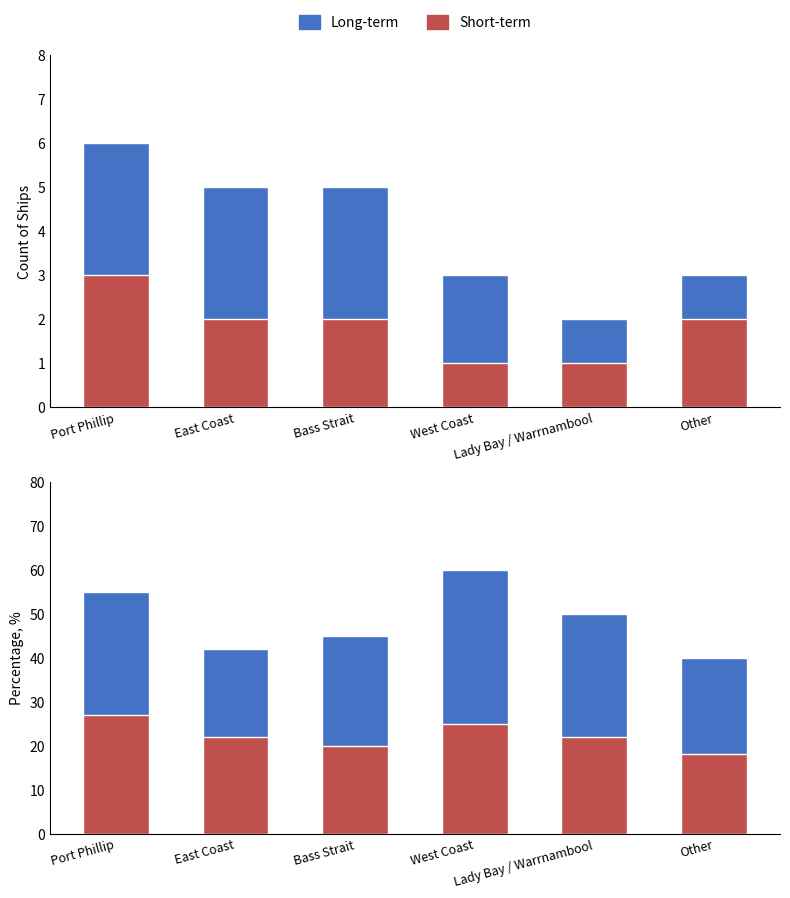

What is the difference between the highest and lowest values at Other?

22